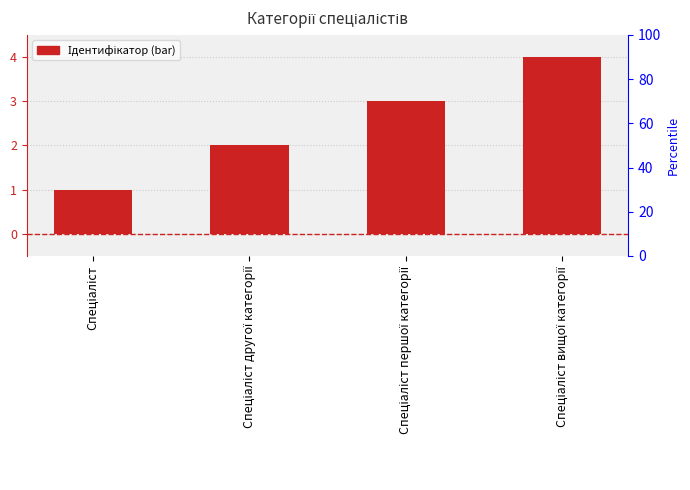

The value at Спеціаліст другої категорії is 3. True or false?

False